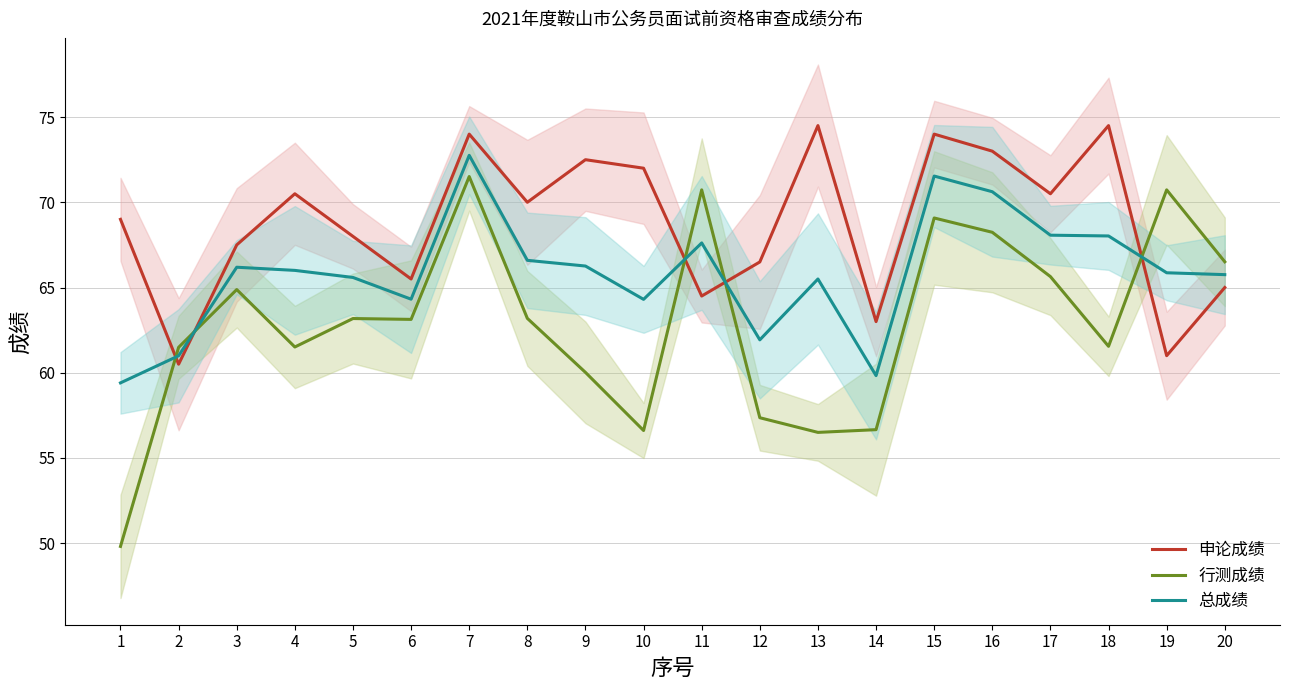

What is the minimum value shown in the chart?

49.8